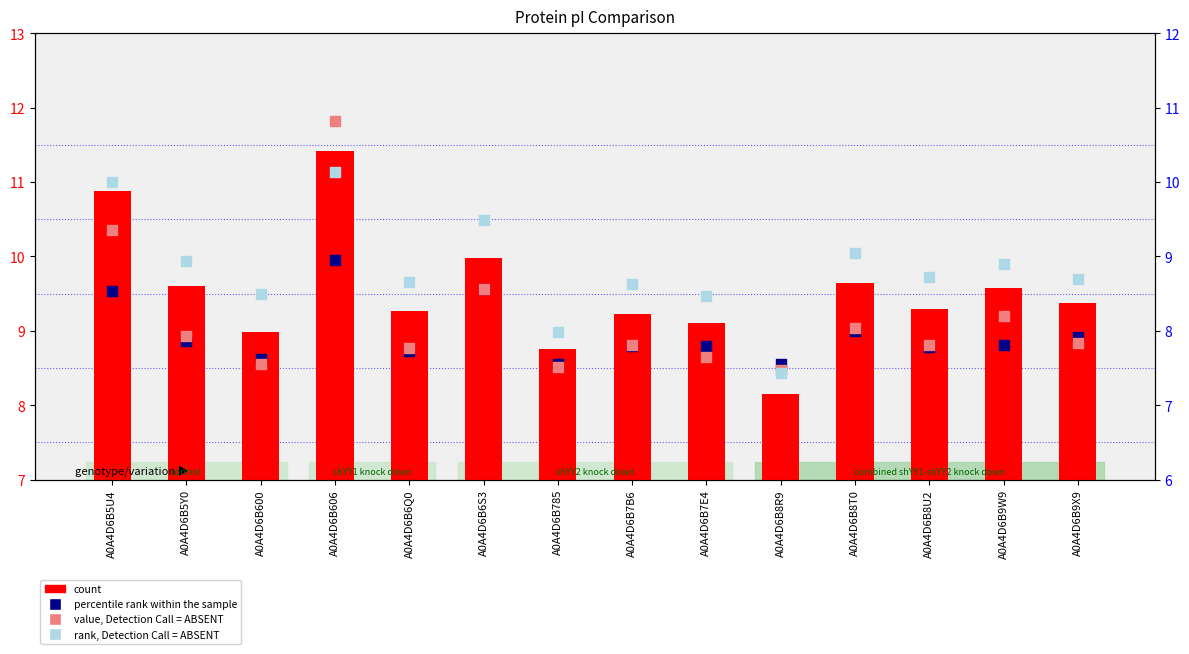

What are all the series names shown in the legend?

count, percentile rank within the sample, value, Detection Call = ABSENT, rank, Detection Call = ABSENT